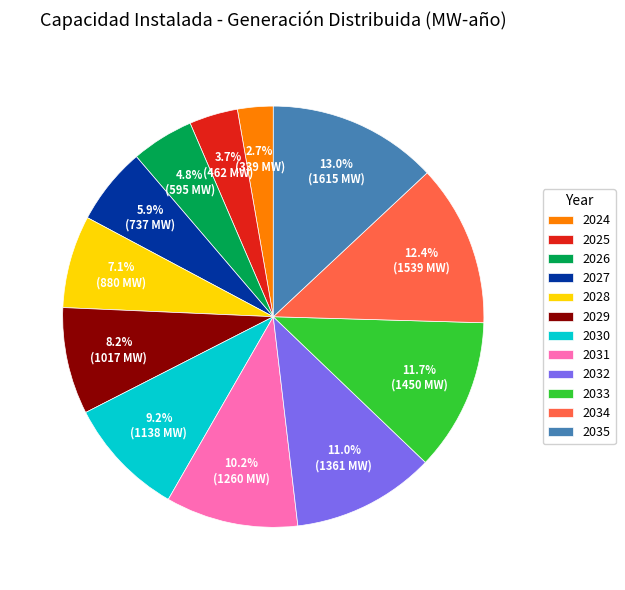

Is there any slice that represents more than half of the pie?

No